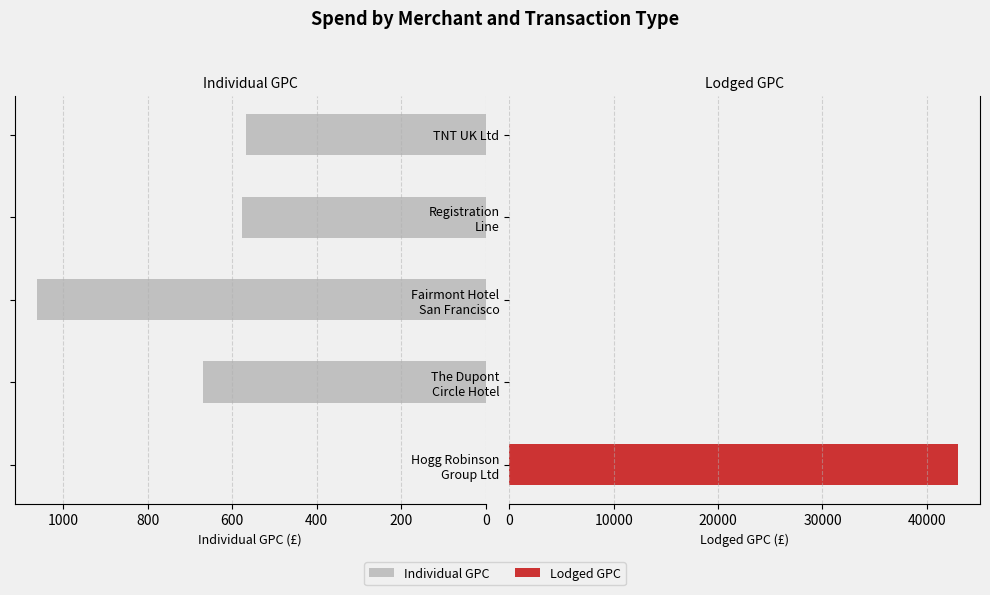

True or false: Individual GPC has a value of 0.0 at Hogg Robinson Group Ltd.

True